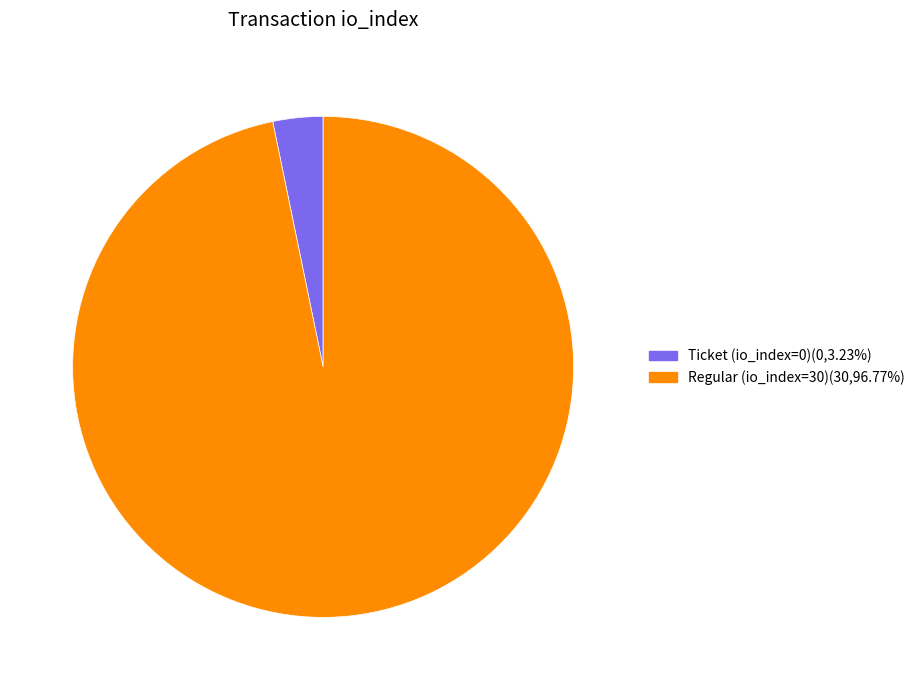

Which category accounts for the majority?

Regular (io_index=30)